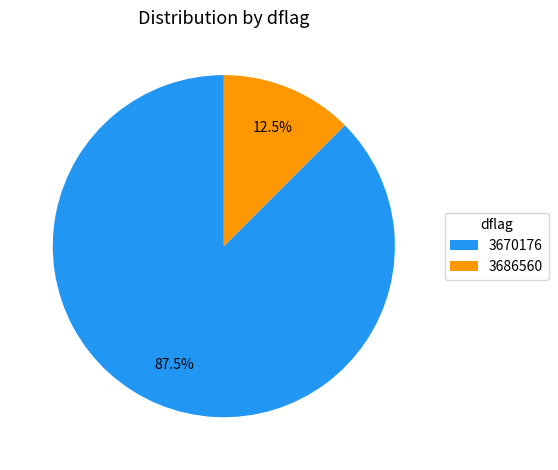

Rank the categories by value from highest to lowest.

3670176, 3686560